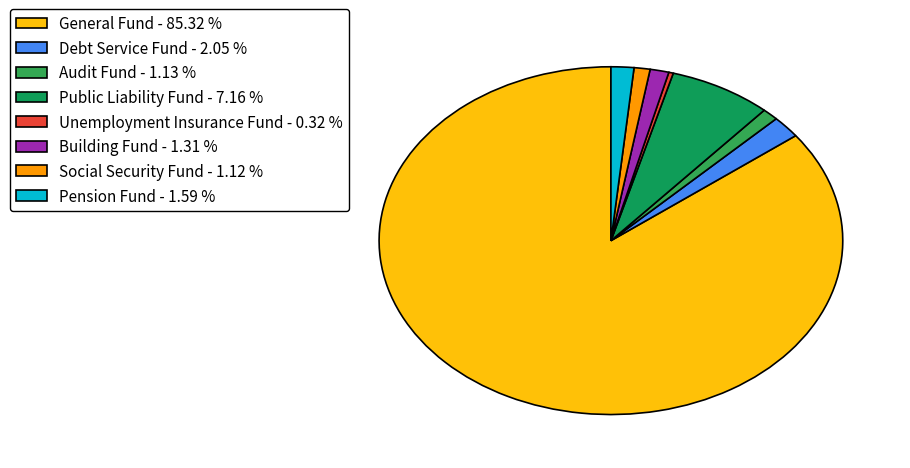

Approximately how many times larger is the value at Unemployment Insurance Fund compared to Debt Service Fund?

0.2